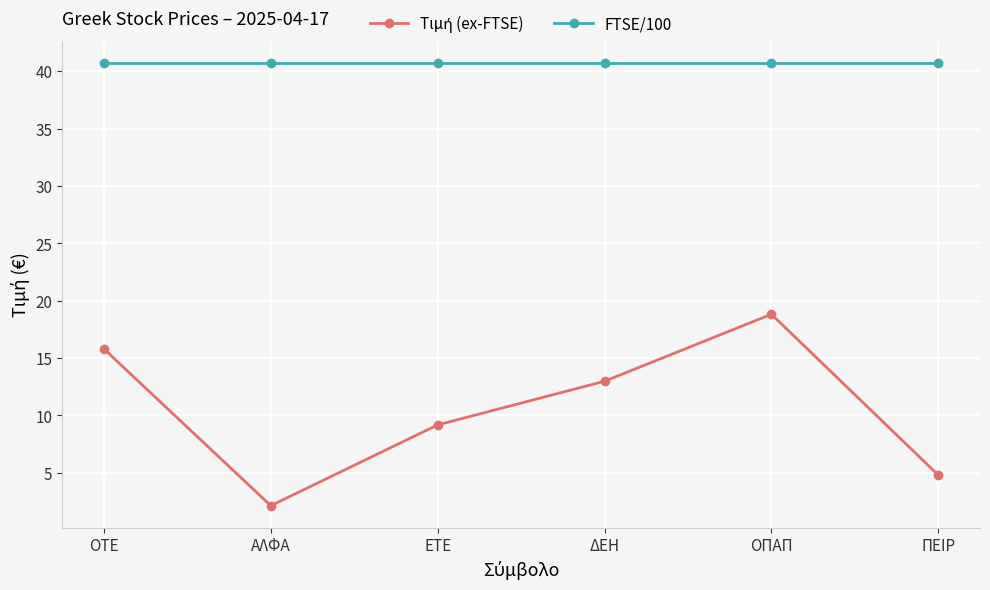

What is the maximum value for FTSE/100?

40.7